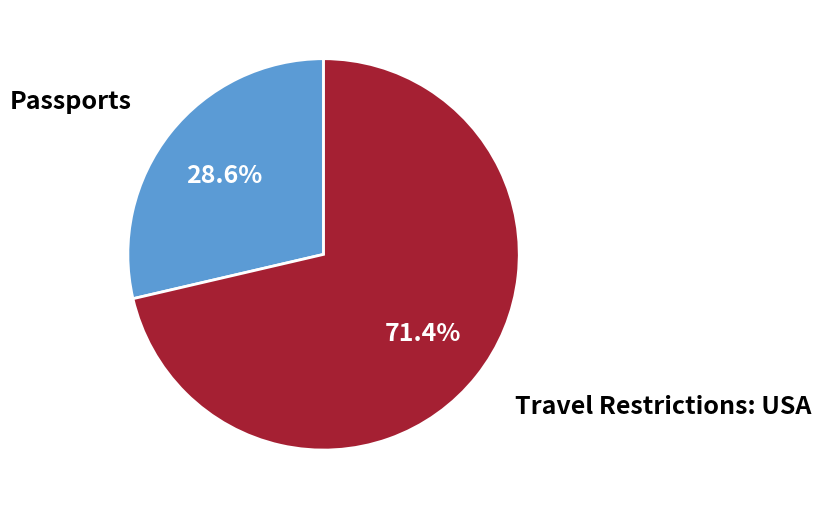

What portion of the pie excludes Passports?

71.4%